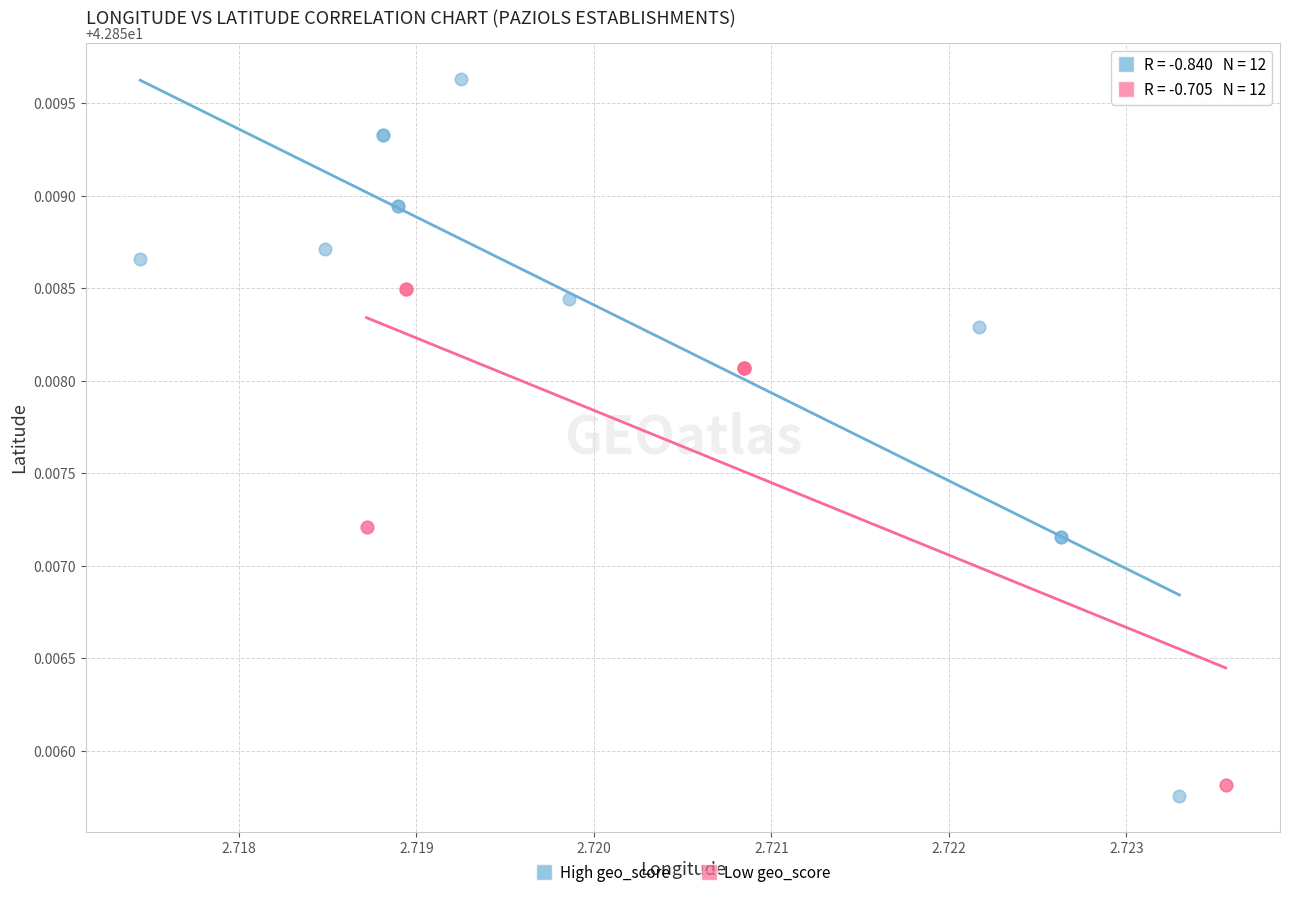

What are all the series names shown in the legend?

High geo_score, Low geo_score